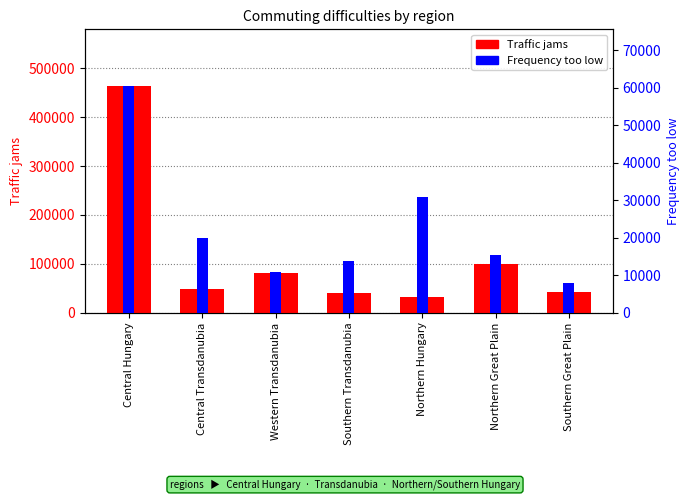

What is the minimum value for Traffic jams?

31307